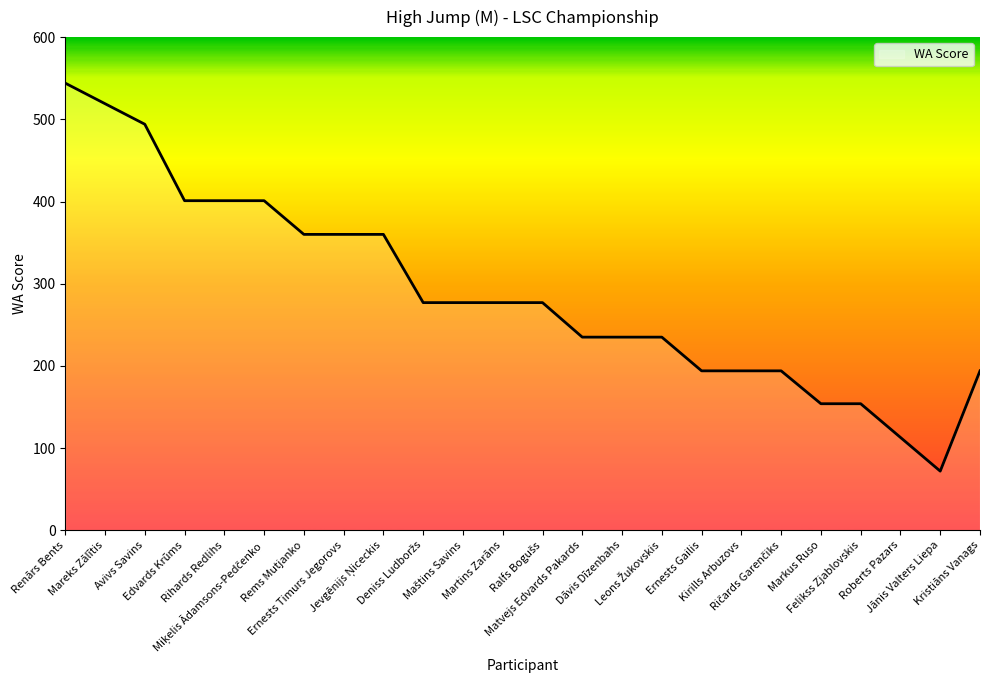

What is the minimum value shown in the chart?

72